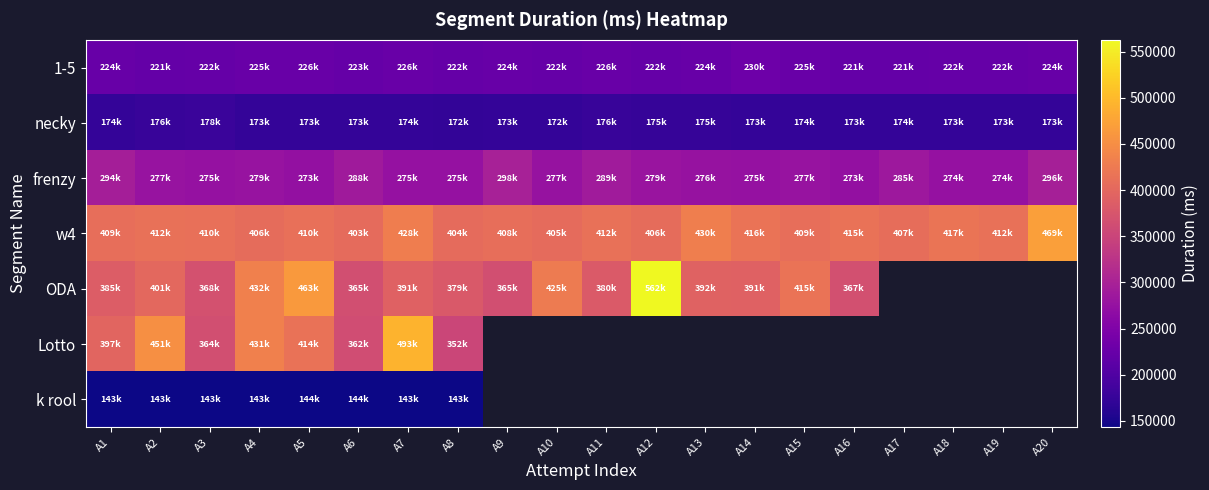

List the series in order of their peak value, highest first.

ODA, Lotto, w4, frenzy, 1-5, necky, k rool